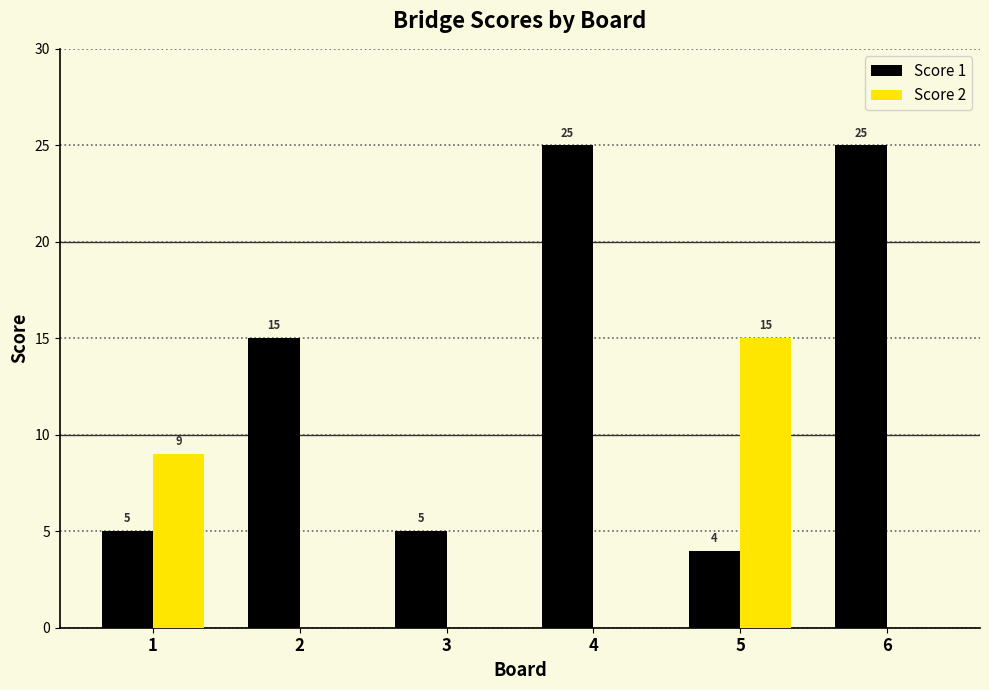

Reading left to right, transcribe all the data shown in this chart.

Score 1: 1=5	2=15	3=5	4=25	5=4	6=25
Score 2: 1=9	2=0	3=0	4=0	5=15	6=0